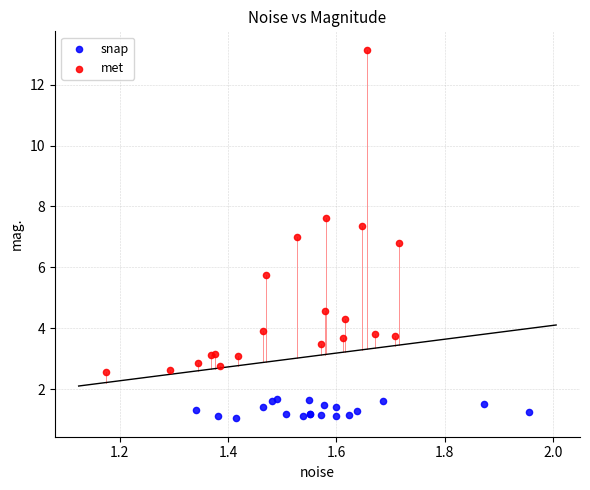

Which series has the largest Y range (max minus min)?

met